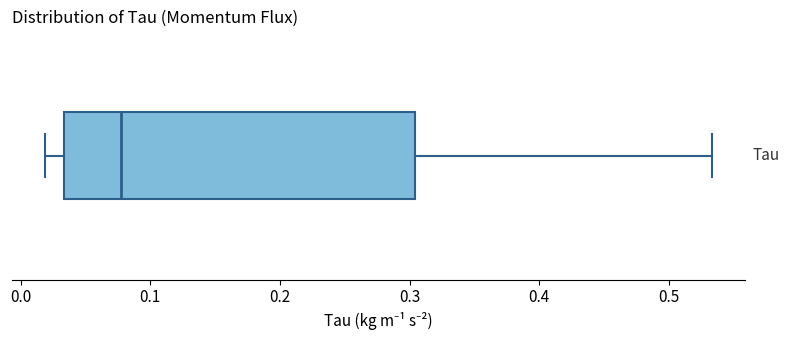

Transcribe this box plot: give where the median line is, the range the box spans, and where the two whiskers end, as read against the x-axis. The values are not printed on the chart, so give them approximately, as read against the axis.

median 0.08, box 0.03 to 0.30, whiskers 0.02 to 0.53